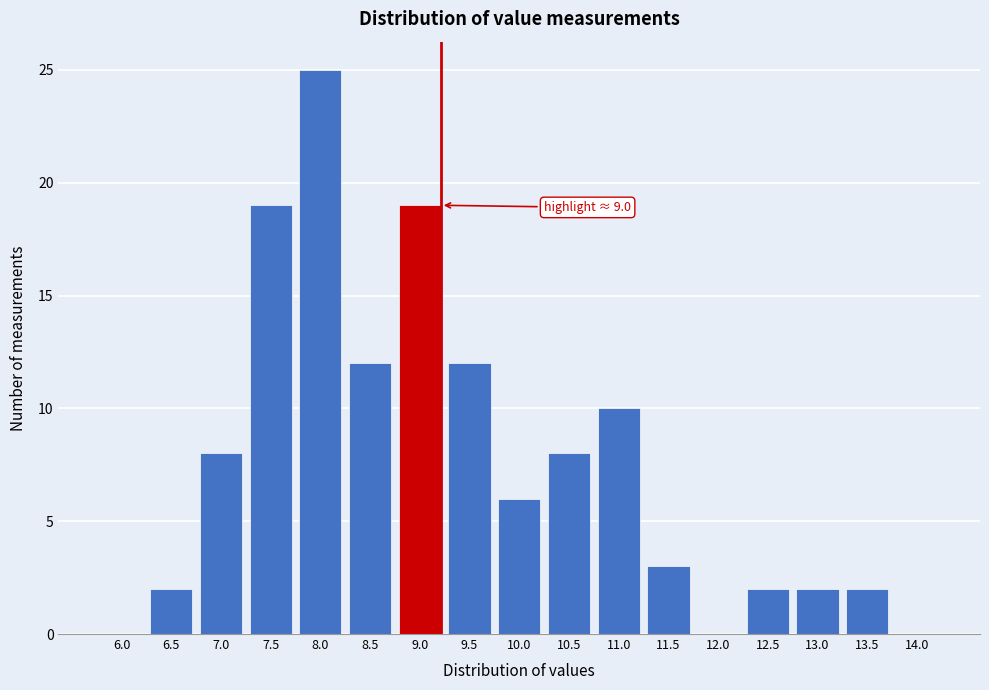

Reading left to right, extract all data points from this chart.

6.0=0	6.5=2	7.0=8	7.5=19	8.0=25	8.5=12	9.0=19	9.5=12	10.0=6	10.5=8	11.0=10	11.5=3	12.0=0	12.5=2	13.0=2	13.5=2	14.0=0